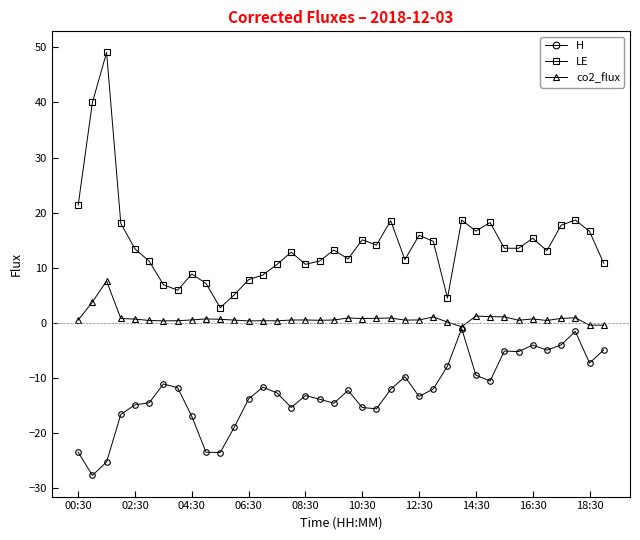

True or false: co2_flux has more than 1 interior local peaks.

True